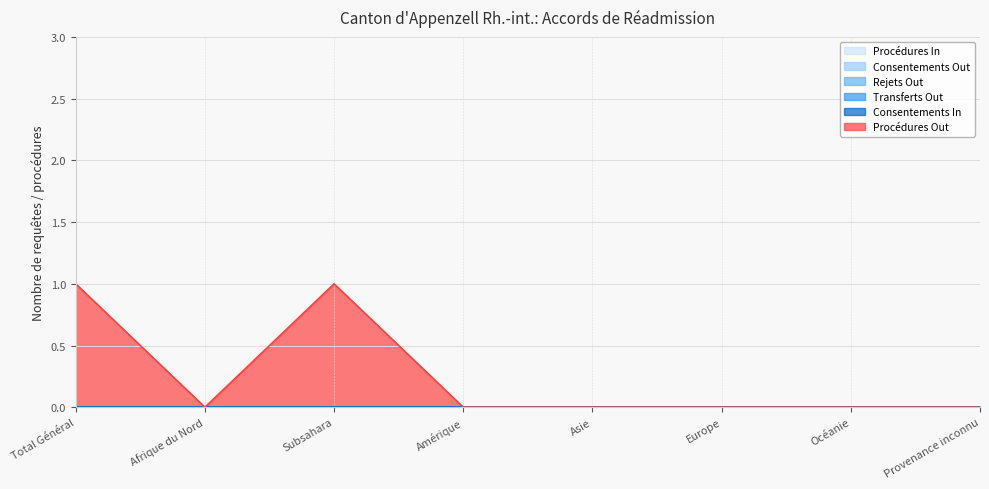

True or false: Procédures Out has more than 2 interior local peaks.

False